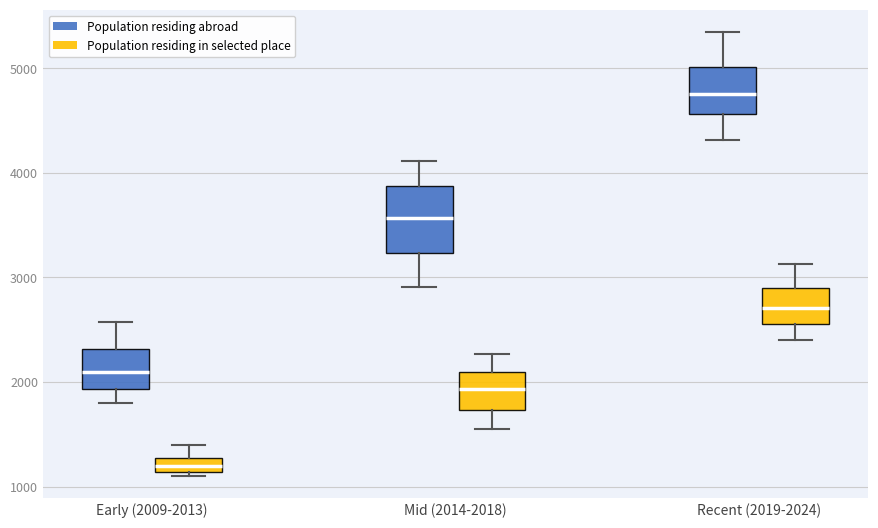

Which box has the lowest median line?

Early (2009-2013) (Population residing in selected place)